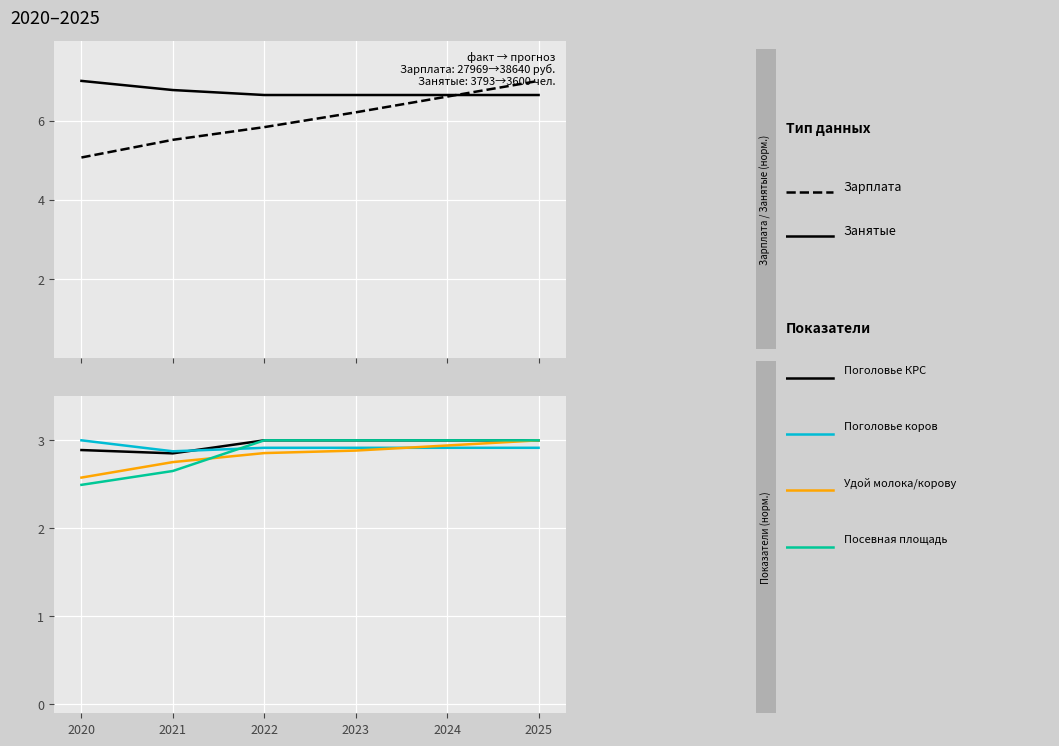

What is the total value across all series at 2022?

24.2